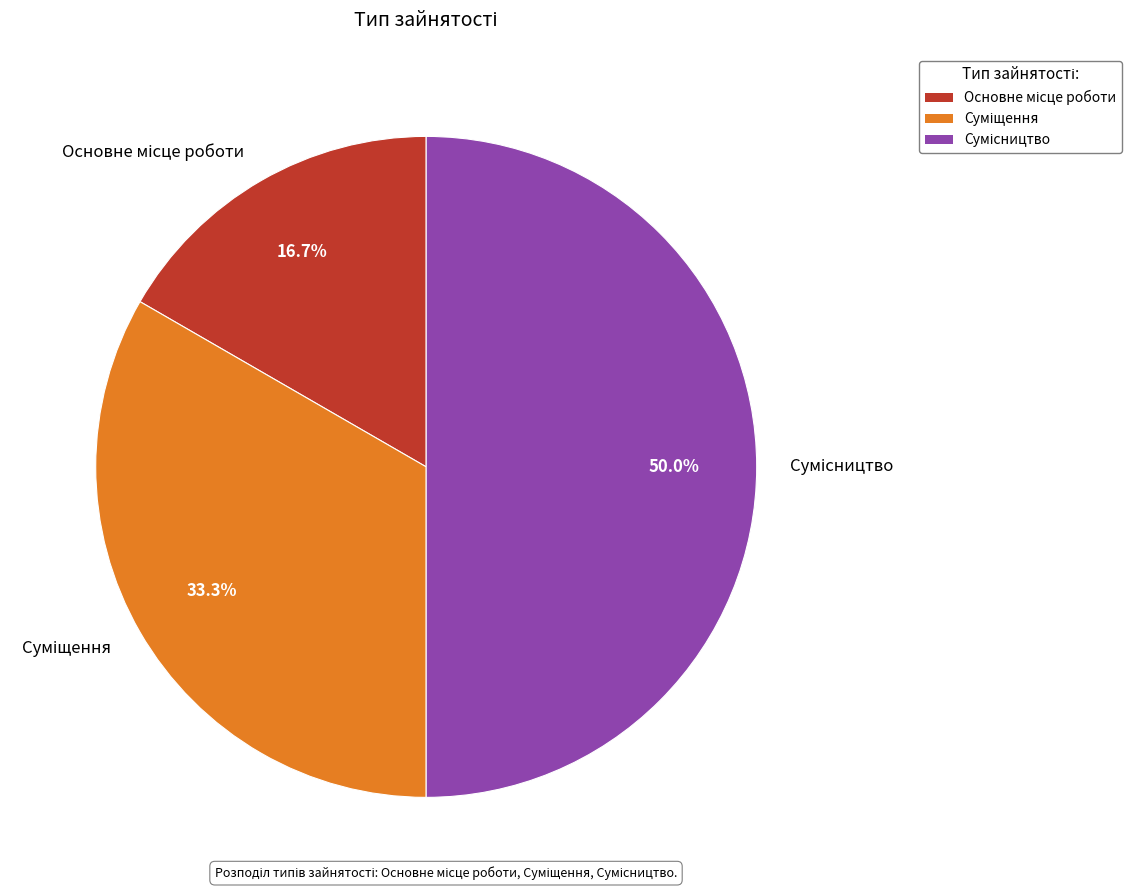

To the nearest percent, what portion does Основне місце роботи represent?

17%